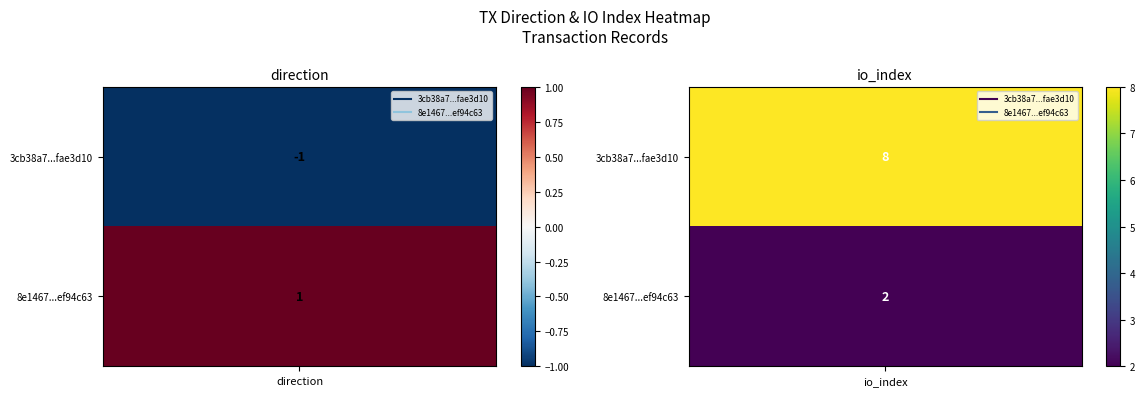

The value of 8e1467b219578ae43224fc38af371985ef94c63 at 1 is 1. True or false?

False